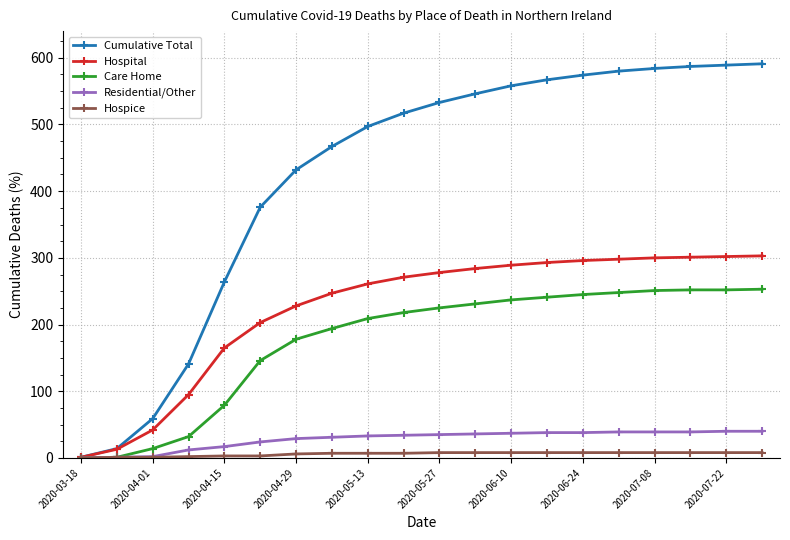

What is the highest value of the Residential/Other series?

40